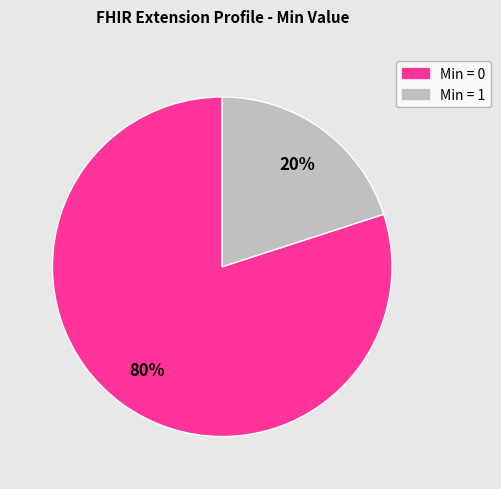

How many segments does this pie chart have?

2